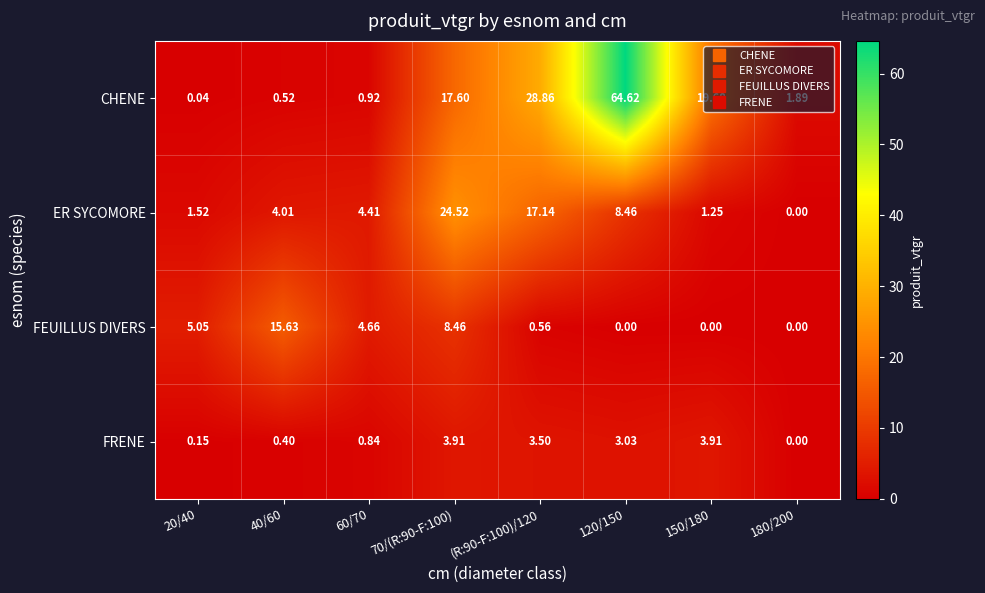

Between 20/40 and 70/(R:90-F:100), which series saw the biggest shift?

ER SYCOMORE